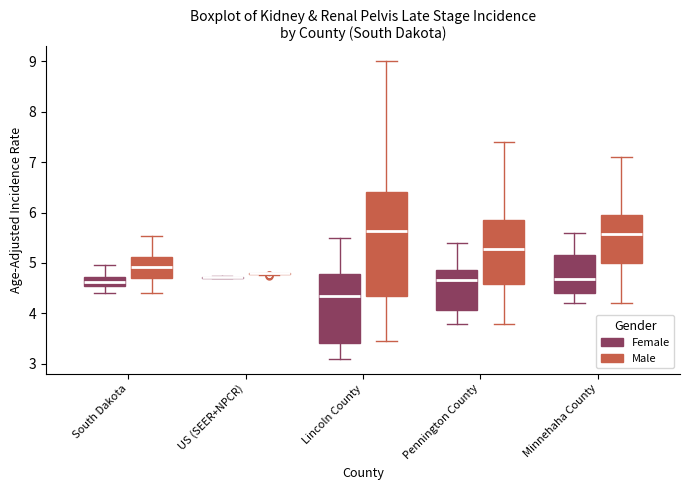

Reading left to right, read every box against the y-axis: the position of its median line, the range the box covers, and the ends of its whiskers. The values are not printed on the chart, so give them approximately, as read against the axis.

South Dakota (Female): median 4.6, box 4.5 to 4.7, whiskers 4.4 to 5.0
South Dakota (Male): median 4.9, box 4.7 to 5.1, whiskers 4.4 to 5.5
US (SEER+NPCR) (Female): box collapsed to a line at 4.7, whiskers 4.7 to 4.7
US (SEER+NPCR) (Male): box collapsed to a line at 4.8, whiskers 4.8 to 4.8
Lincoln County (Female): median 4.4, box 3.4 to 4.8, whiskers 3.1 to 5.5
Lincoln County (Male): median 5.6, box 4.4 to 6.4, whiskers 3.4 to 9.0
Pennington County (Female): median 4.7, box 4.1 to 4.9, whiskers 3.8 to 5.4
Pennington County (Male): median 5.3, box 4.6 to 5.9, whiskers 3.8 to 7.4
Minnehaha County (Female): median 4.7, box 4.4 to 5.1, whiskers 4.2 to 5.6
Minnehaha County (Male): median 5.6, box 5.0 to 6.0, whiskers 4.2 to 7.1